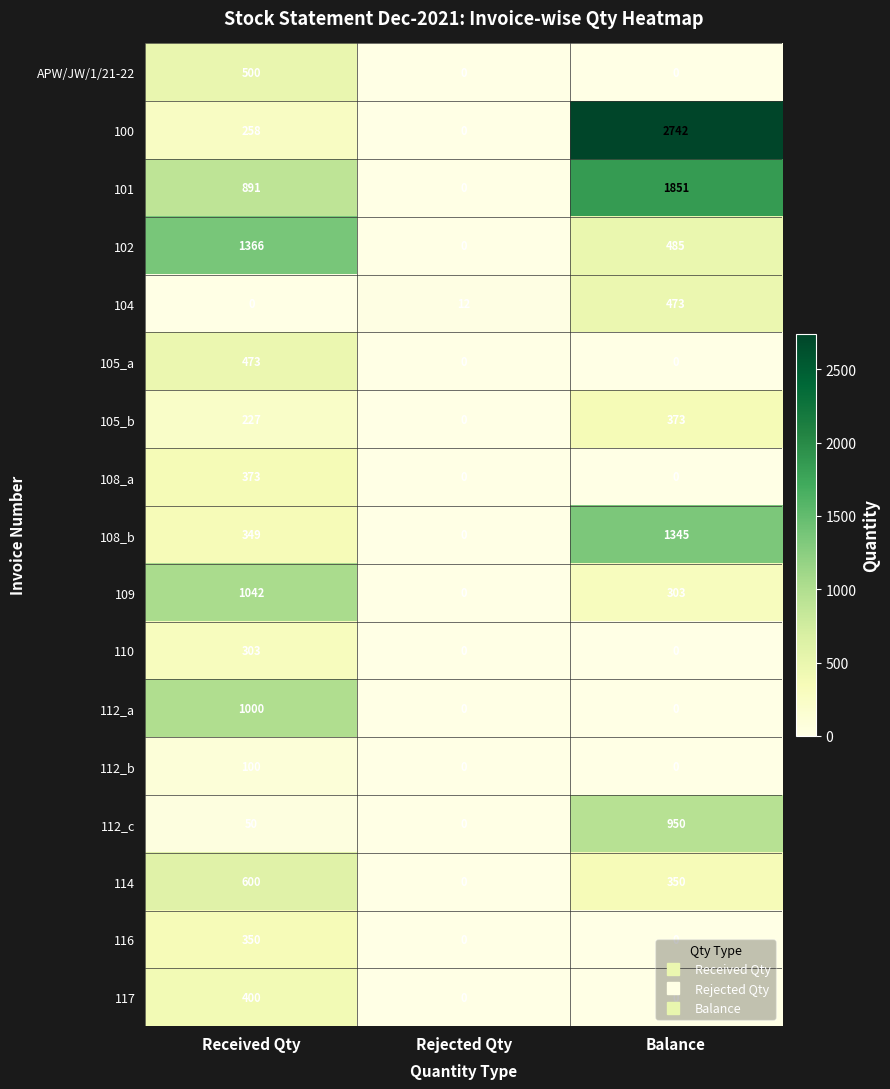

How many categories are shown in the chart?

3